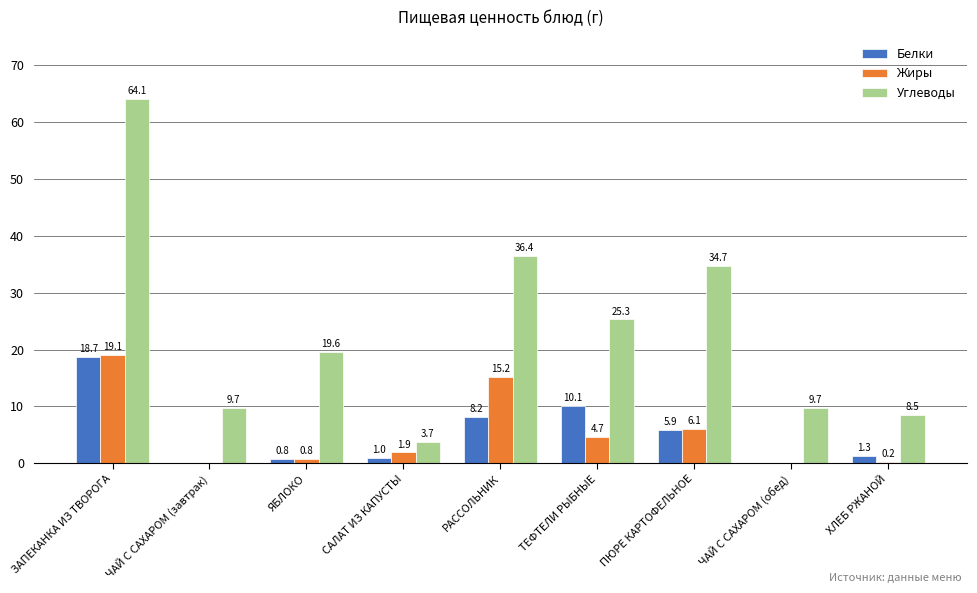

At which category is the sum across all series the highest?

ЗАПЕКАНКА ИЗ ТВОРОГА